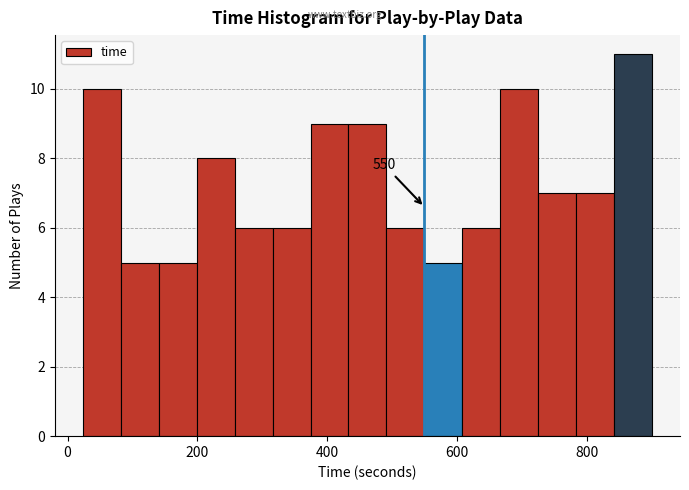

Read against the x-axis, roughly where is the centre of the tallest bar?

880